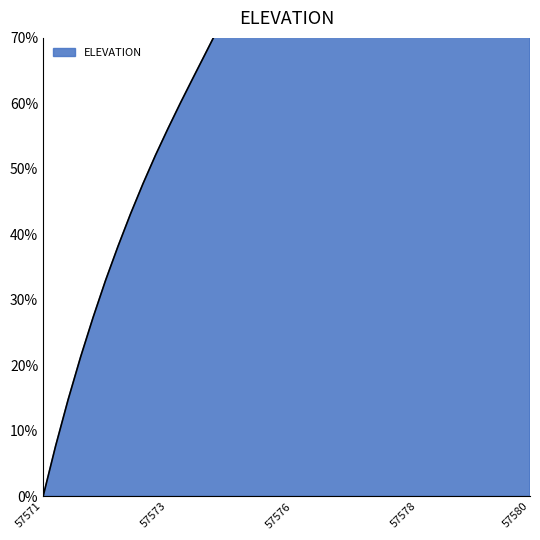

At which category does the data reach its first local peak?

57578